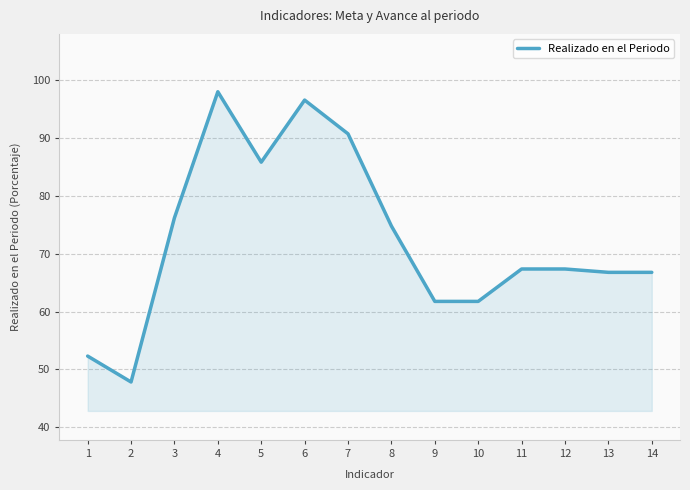

True or false: the data shows 58.7 at 4.

False